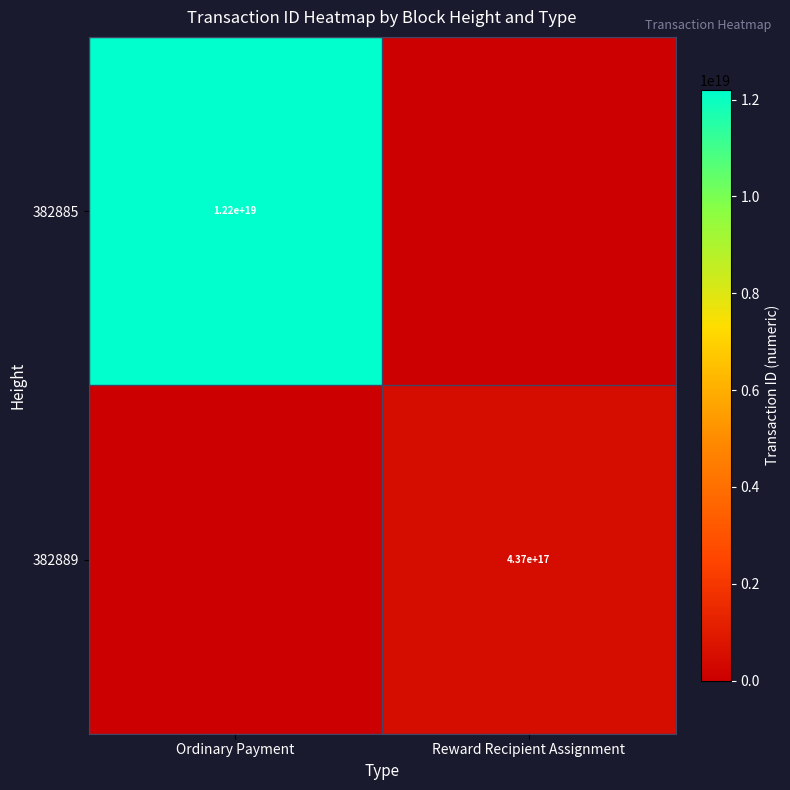

Is it true that 382889 equals 437000000000000000 at Reward Recipient Assignment?

True